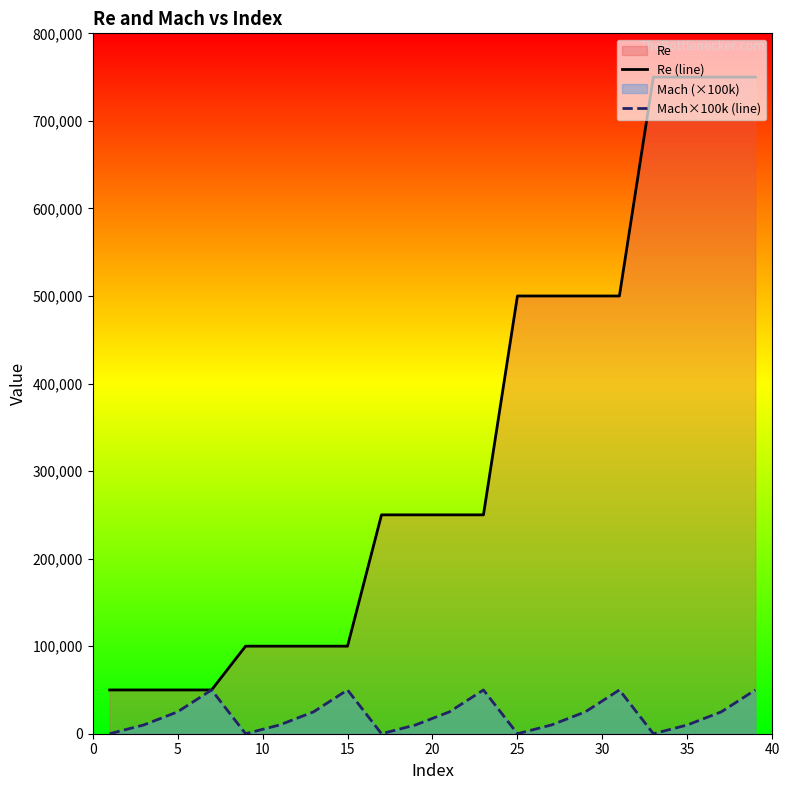

What is the average value of the Re (line) series?

330000